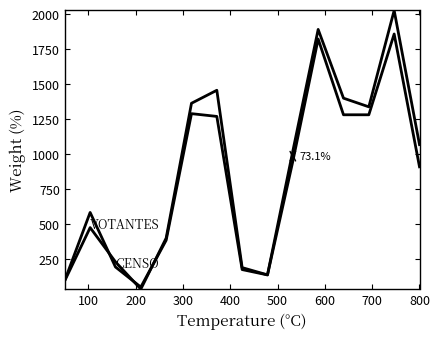

Is this an area chart (filled region under the line)?

No